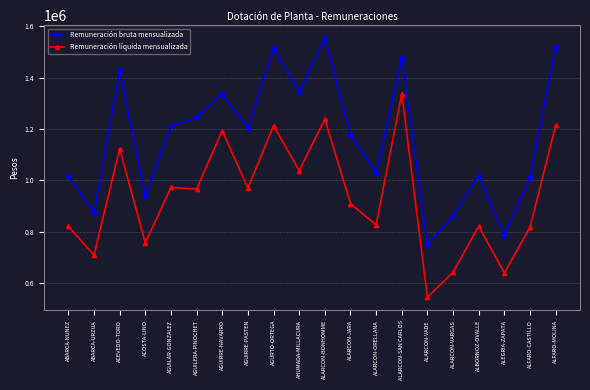

What is the spread (max minus min) of values at ALARCON-SAN CARLOS?

139563